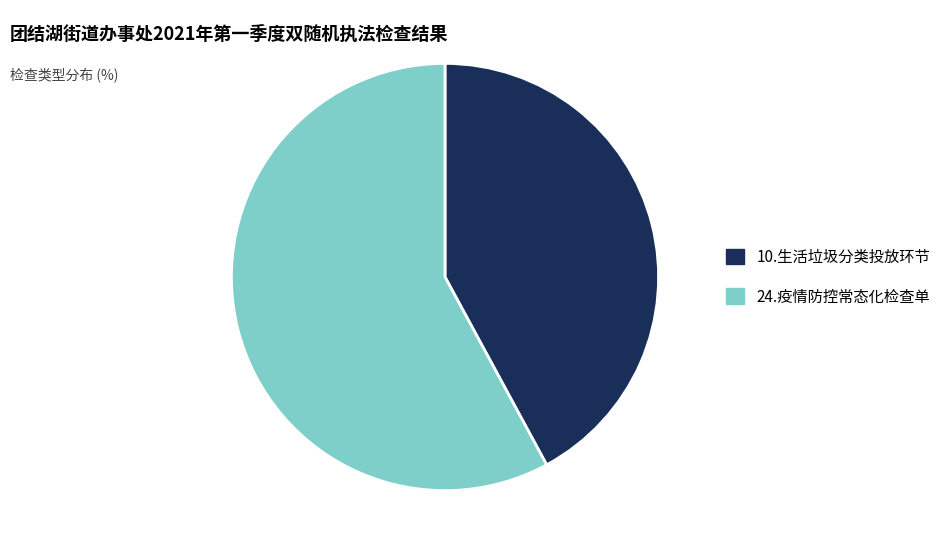

Which slice represents more than half of the pie?

24.疫情防控常态化检查单